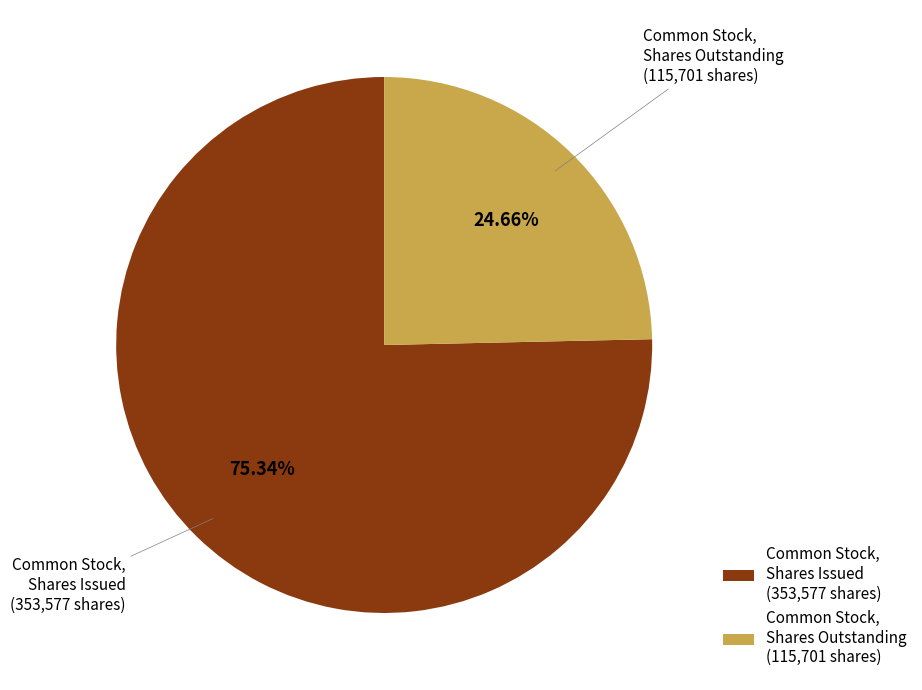

Does Common Stock, Shares Issued (353,577 shares) account for over 50% of the chart?

Yes